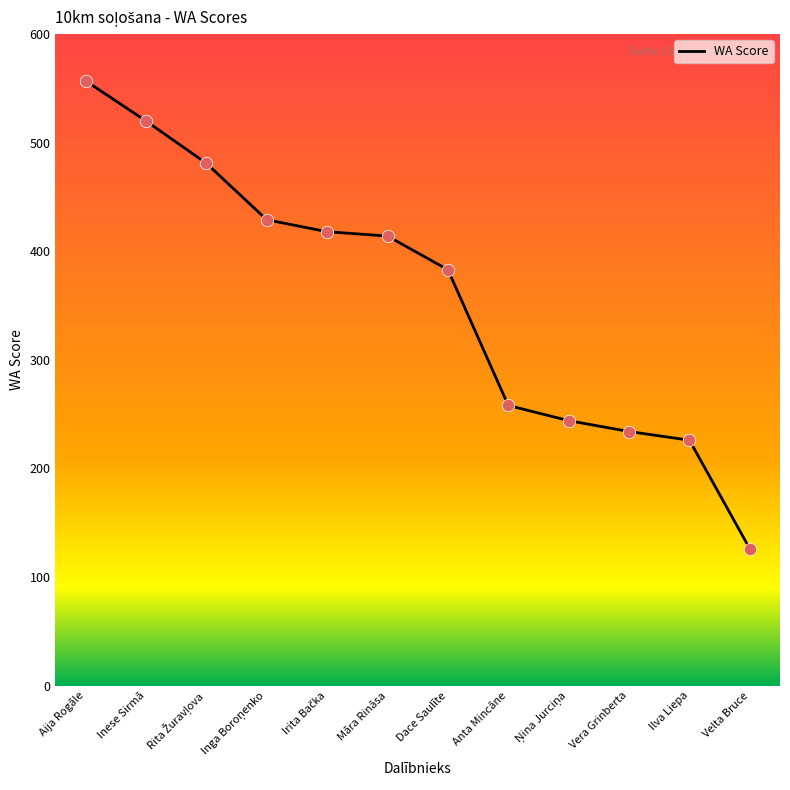

What is the change in value from Anta Mincāne to Velta Bruce?

-132